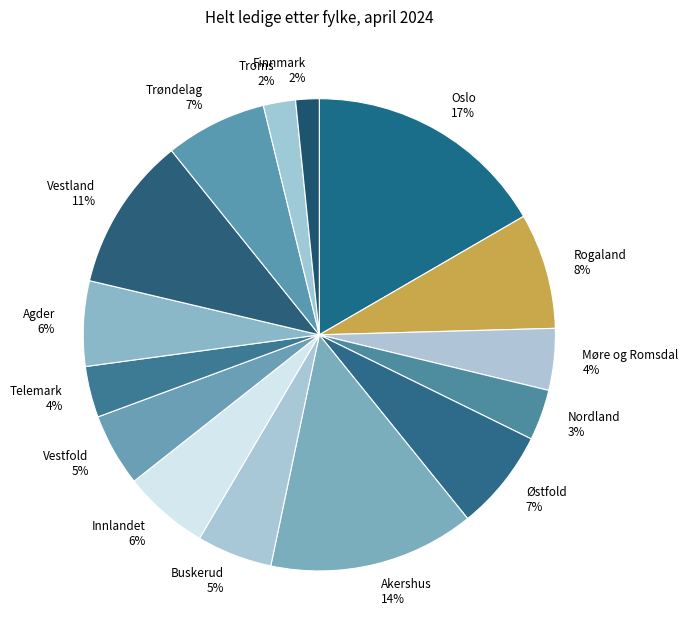

Approximately how many times larger is the value at Vestland compared to Innlandet?

1.8